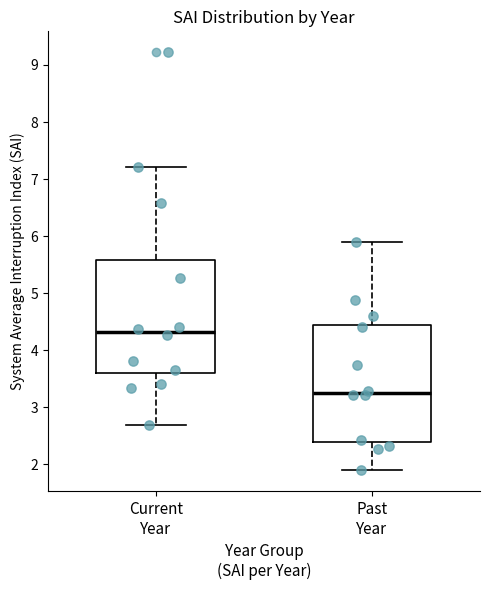

Where does the lower whisker of the box for Past Year end on the y-axis? The values are not printed on the chart, so give them approximately, as read against the axis.

1.9